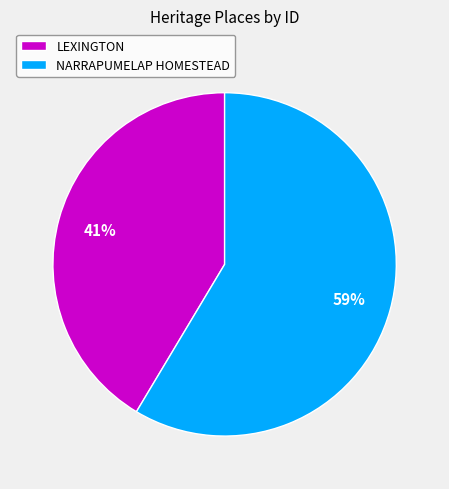

To the nearest percent, what is the combined percentage of LEXINGTON and NARRAPUMELAP HOMESTEAD?

100%